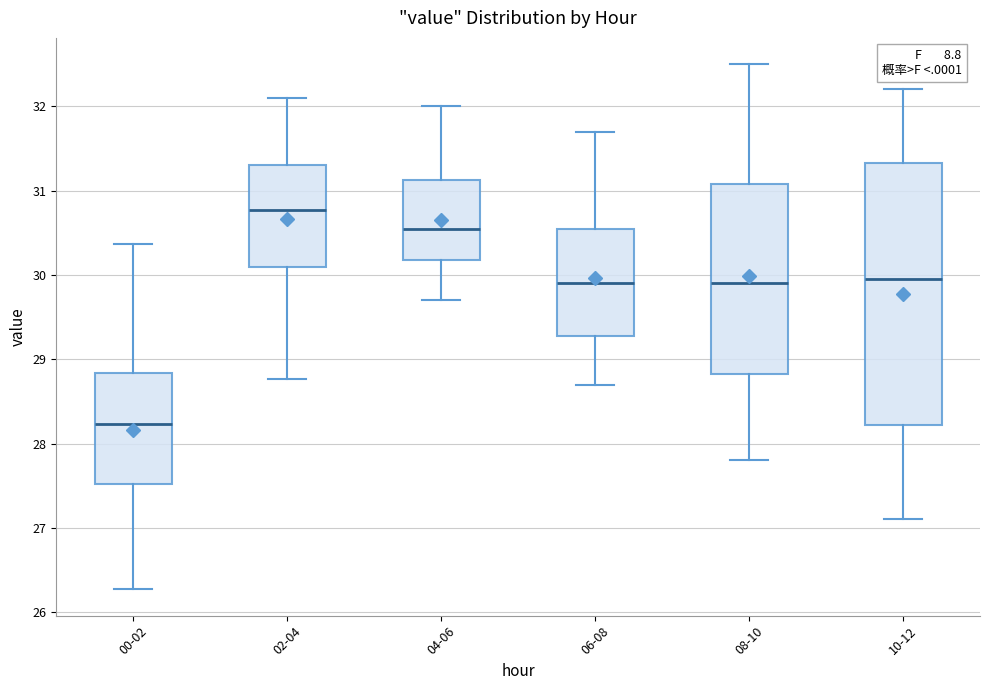

Reading left to right, transcribe this box plot: for each box, give where its median line is, the range the box spans, and where its two whiskers end, as read against the y-axis. The values are not printed on the chart, so give them approximately, as read against the axis.

00-02: median 28.2, box 27.5 to 28.8, whiskers 26.3 to 30.4
02-04: median 30.8, box 30.1 to 31.3, whiskers 28.8 to 32.1
04-06: median 30.6, box 30.2 to 31.1, whiskers 29.7 to 32.0
06-08: median 29.9, box 29.3 to 30.6, whiskers 28.7 to 31.7
08-10: median 29.9, box 28.8 to 31.1, whiskers 27.8 to 32.5
10-12: median 30.0, box 28.2 to 31.3, whiskers 27.1 to 32.2